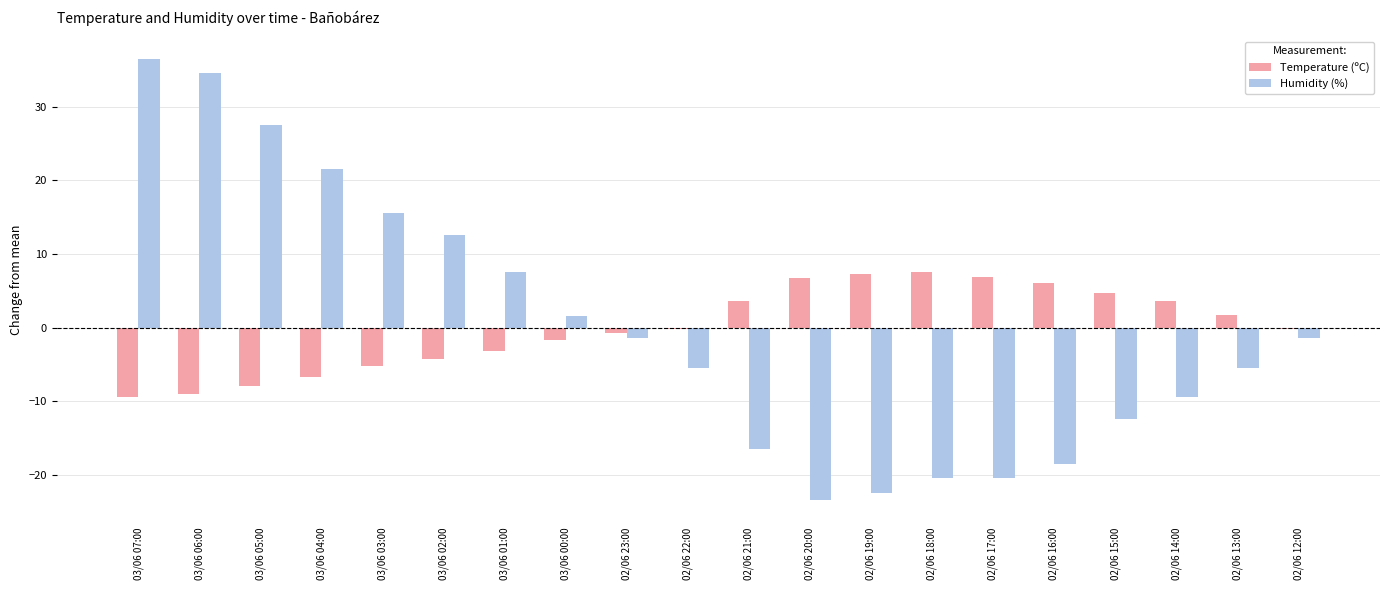

Which series changed the most between 02/06 20:00 and 02/06 15:00?

Humidity (%)